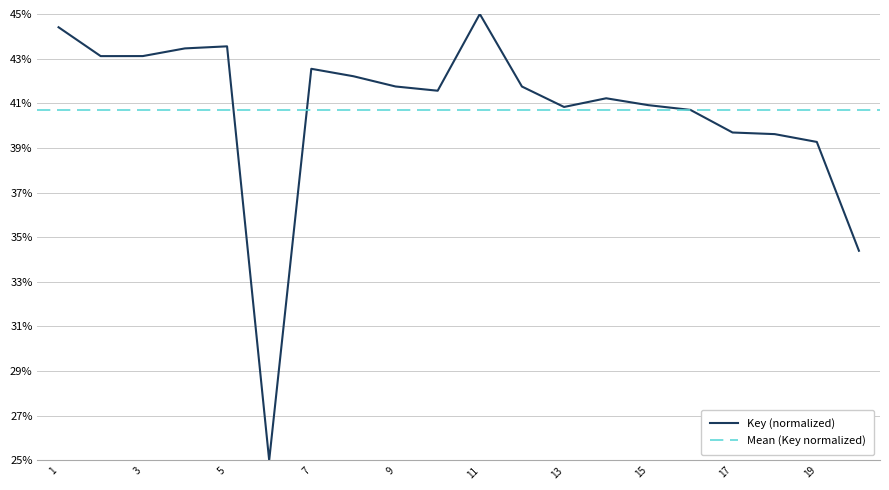

List the labels in order of value, largest first.

11, 1, 5, 4, 3, 2, 7, 8, 9, 12, 10, 14, 15, 13, 16, 17, 18, 19, 20, 6